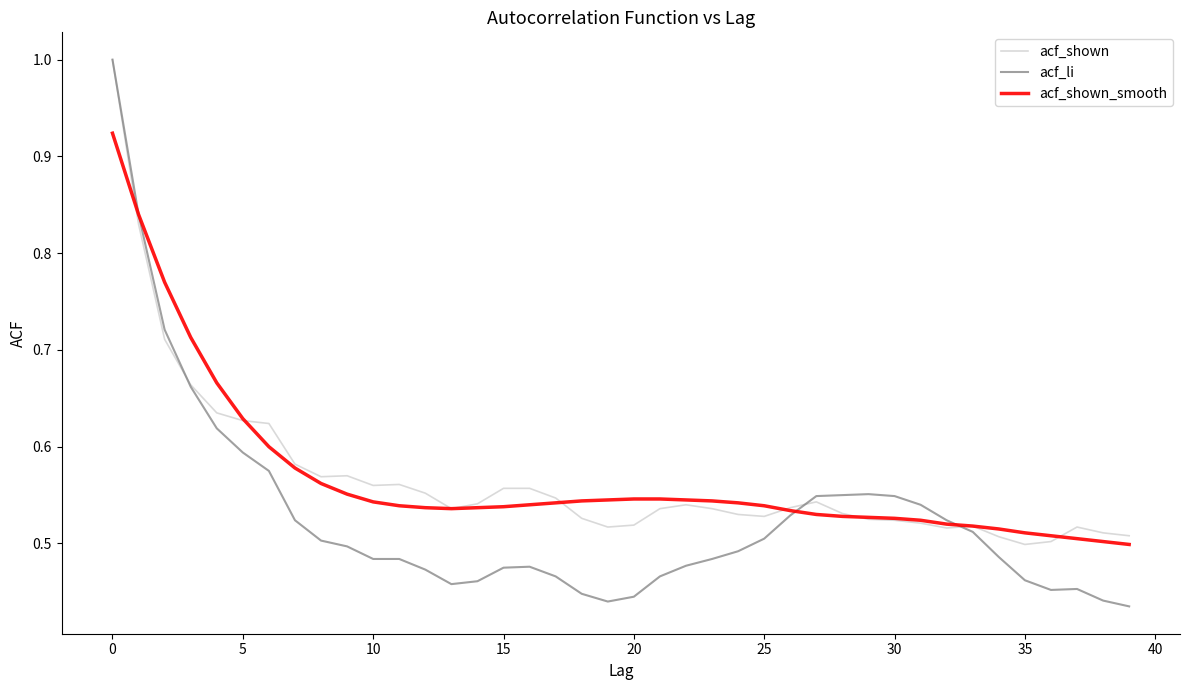

Which series has the largest range (max minus min)?

acf_li